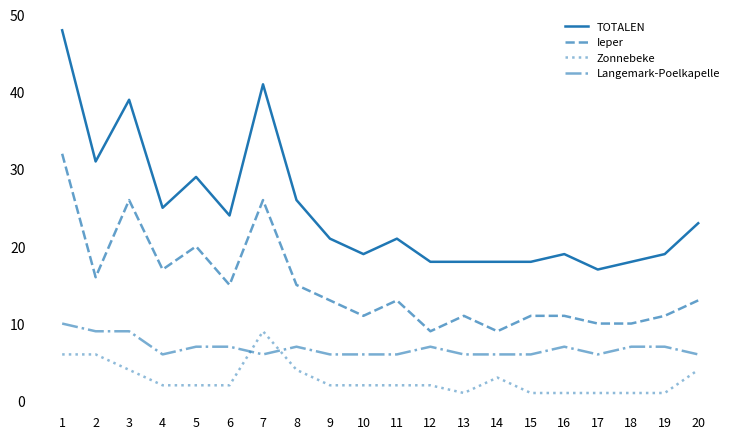

Reading left to right, transcribe all the data shown in this chart.

TOTALEN: 1=48	2=31	3=39	4=25	5=29	6=24	7=41	8=26	9=21	10=19	11=21	12=18	13=18	14=18	15=18	16=19	17=17	18=18	19=19	20=23
Ieper: 1=32	2=16	3=26	4=17	5=20	6=15	7=26	8=15	9=13	10=11	11=13	12=9	13=11	14=9	15=11	16=11	17=10	18=10	19=11	20=13
Zonnebeke: 1=6	2=6	3=4	4=2	5=2	6=2	7=9	8=4	9=2	10=2	11=2	12=2	13=1	14=3	15=1	16=1	17=1	18=1	19=1	20=4
Langemark-Poelkapelle: 1=10	2=9	3=9	4=6	5=7	6=7	7=6	8=7	9=6	10=6	11=6	12=7	13=6	14=6	15=6	16=7	17=6	18=7	19=7	20=6